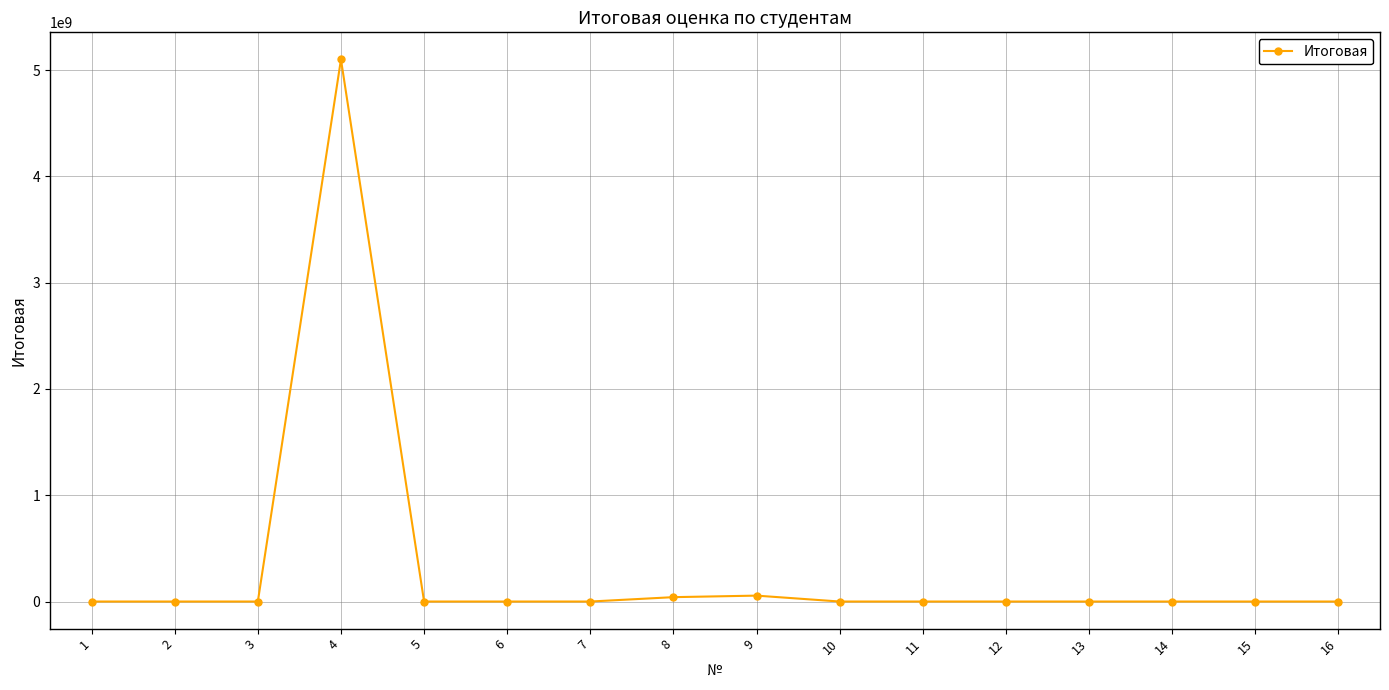

How many lines are shown in the chart?

1